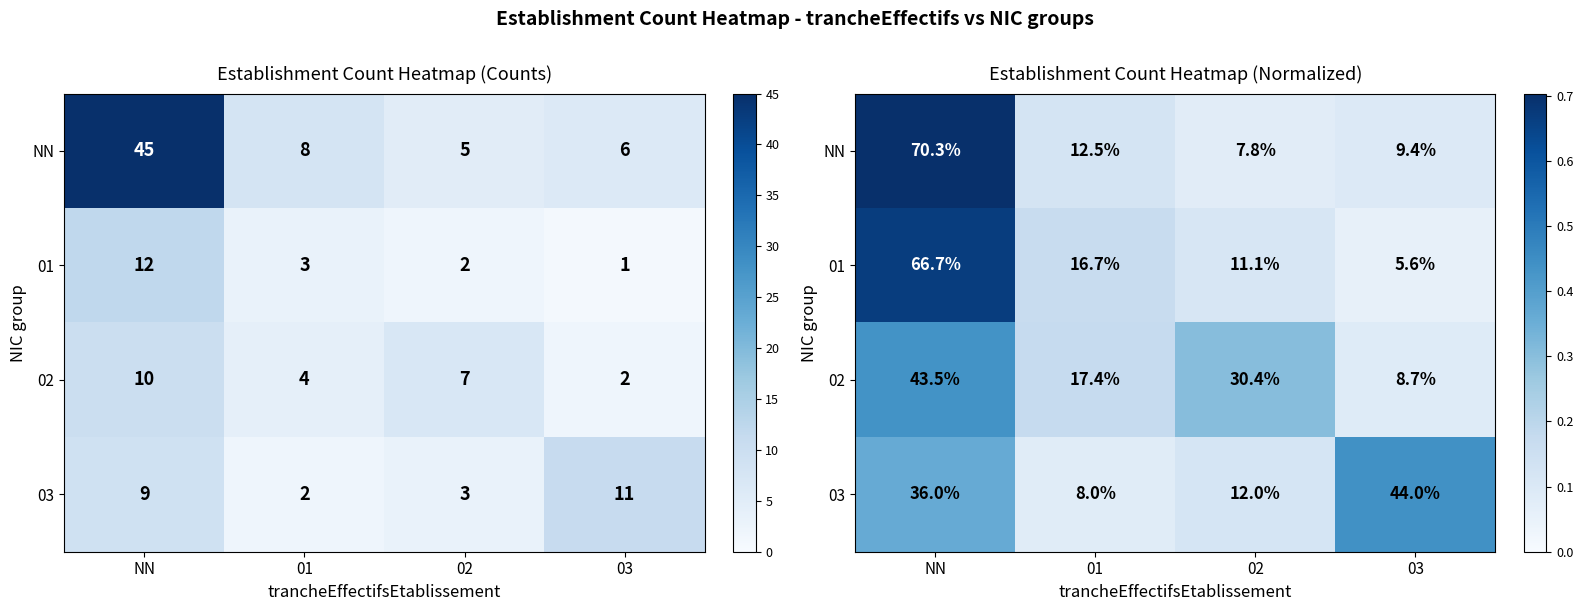

The value of NN at 03 is 0.0. True or false?

False